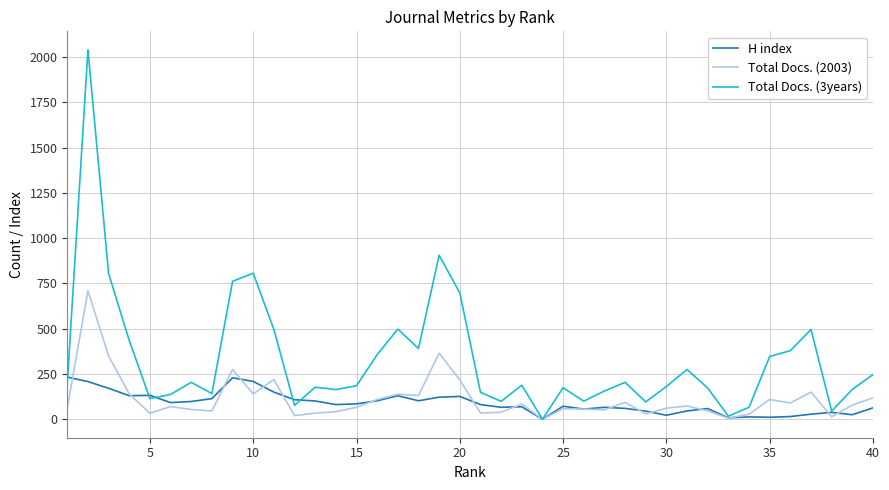

Which series has the largest total across all categories?

Total Docs. (3years)